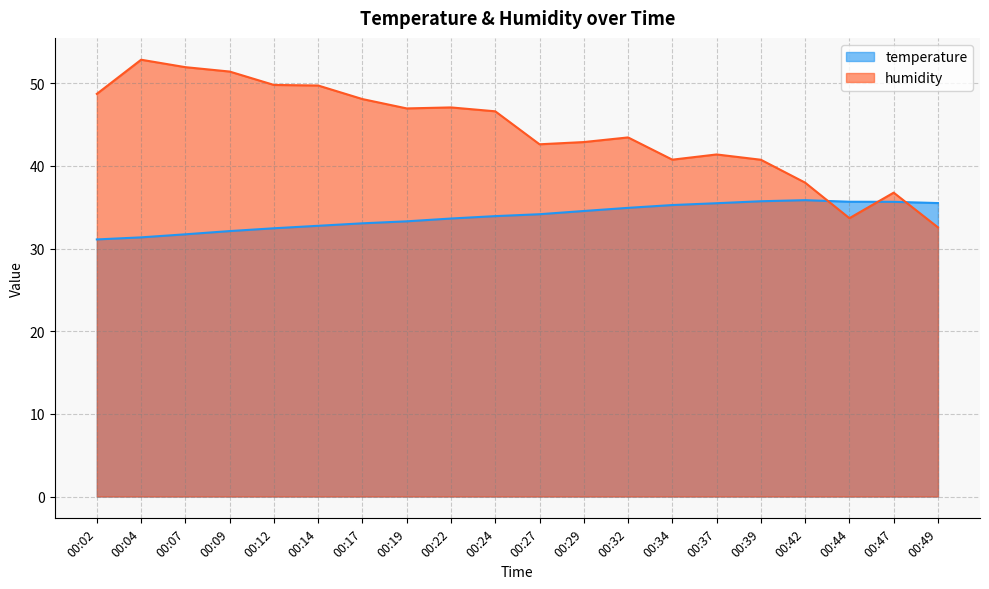

At which label is temperature closest to 33?

00:17